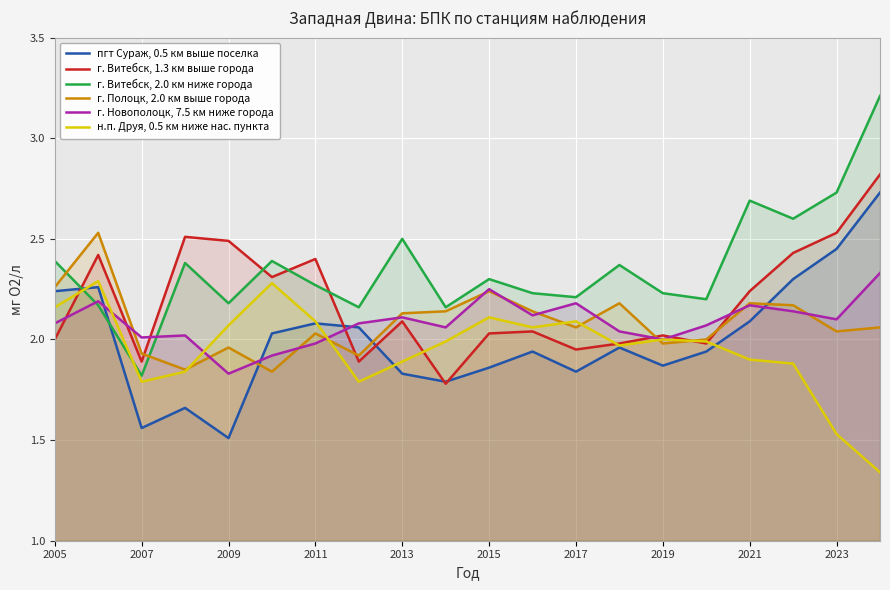

What is the difference between the highest and lowest values at 2005?

0.4